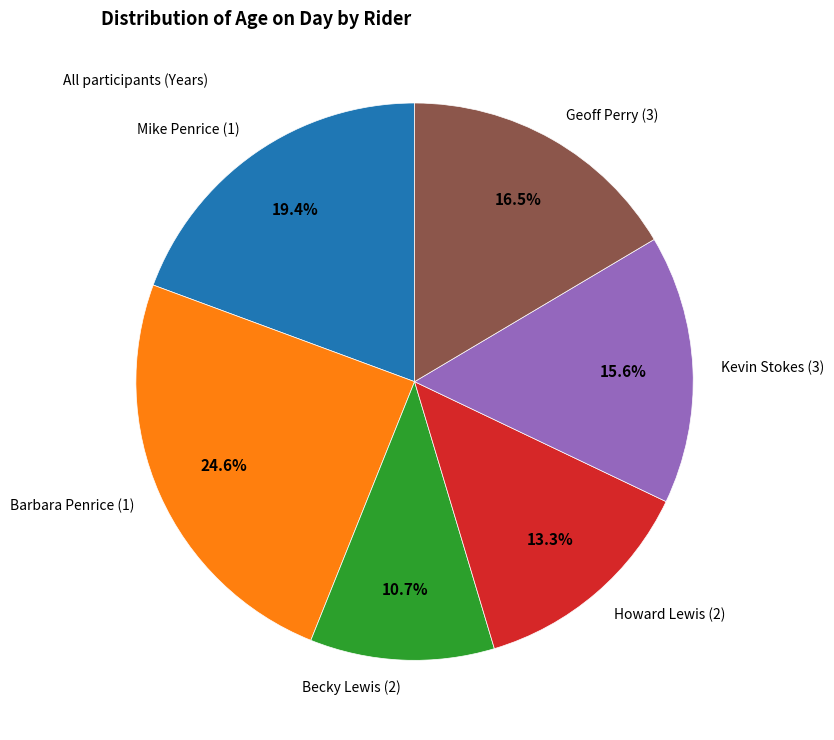

To the nearest percent, what is the combined percentage of Geoff Perry (3) and Kevin Stokes (3)?

32%